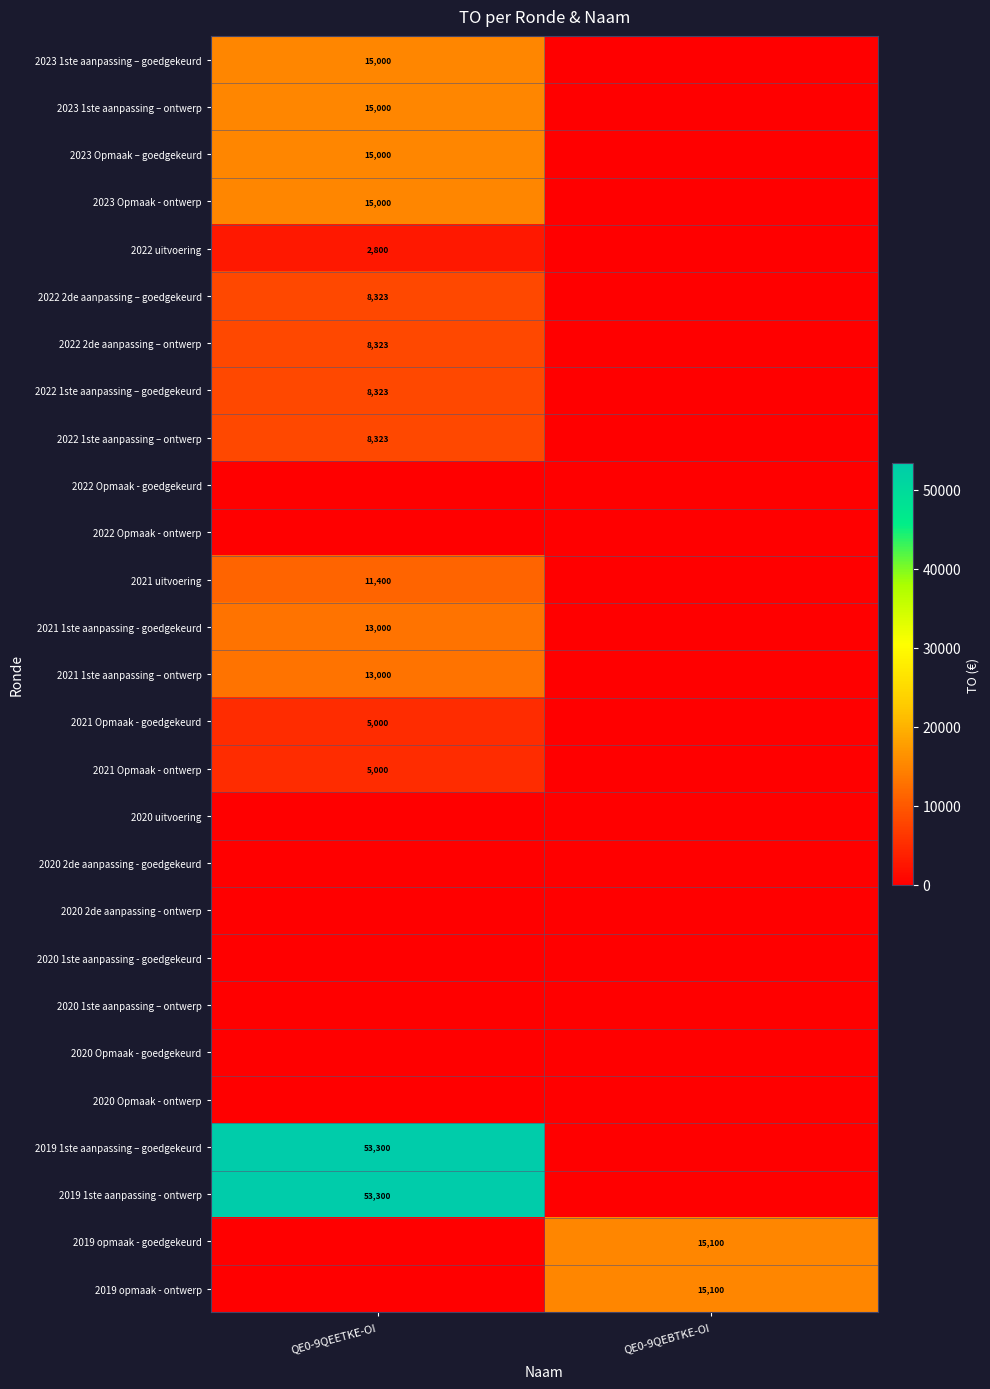

True or false: 2021 1ste aanpassing - goedgekeurd has a value of 13000 at QE0-9QEETKE-OI.

True